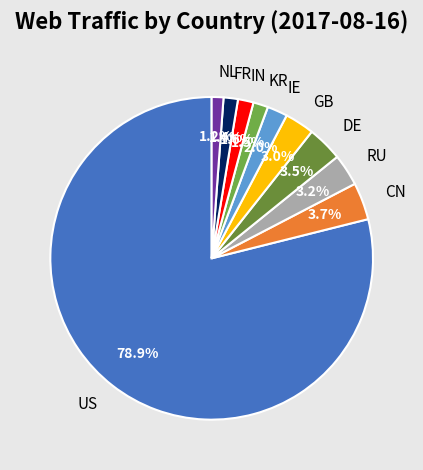

Which category accounts for the majority?

US